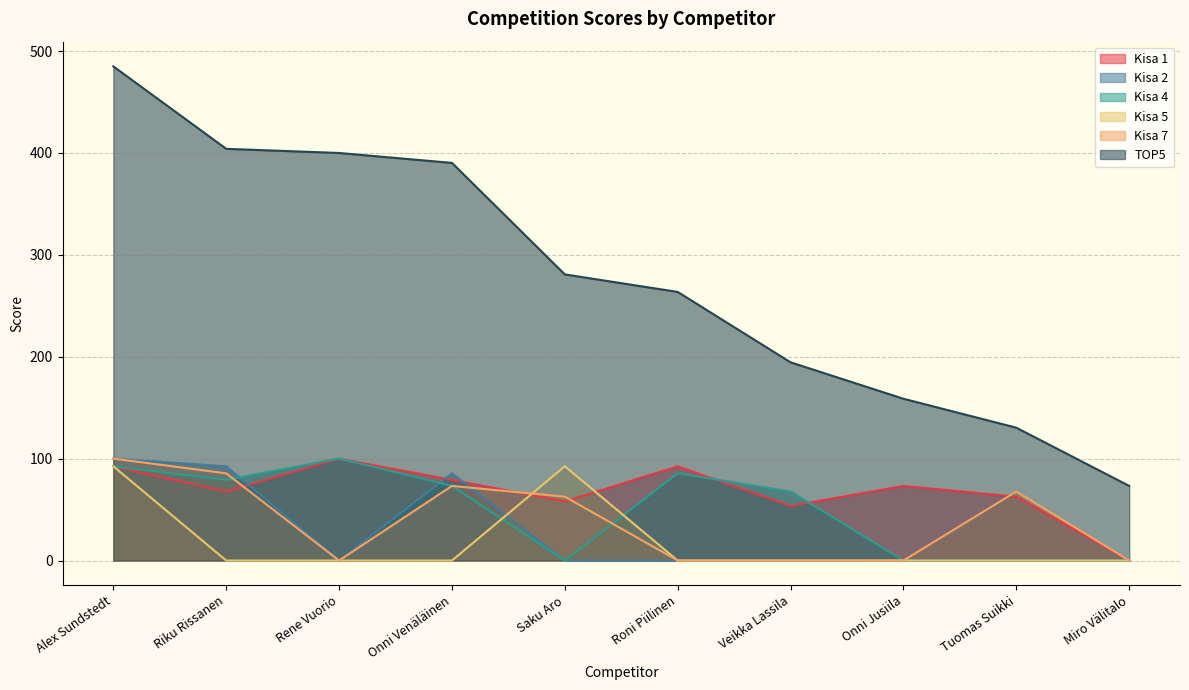

How many data points in Kisa 7 are above 62?

5